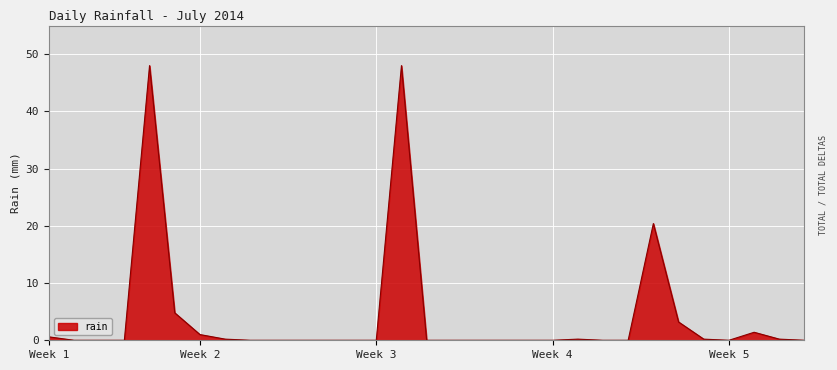

What is the difference between the maximum and minimum values?

48.0